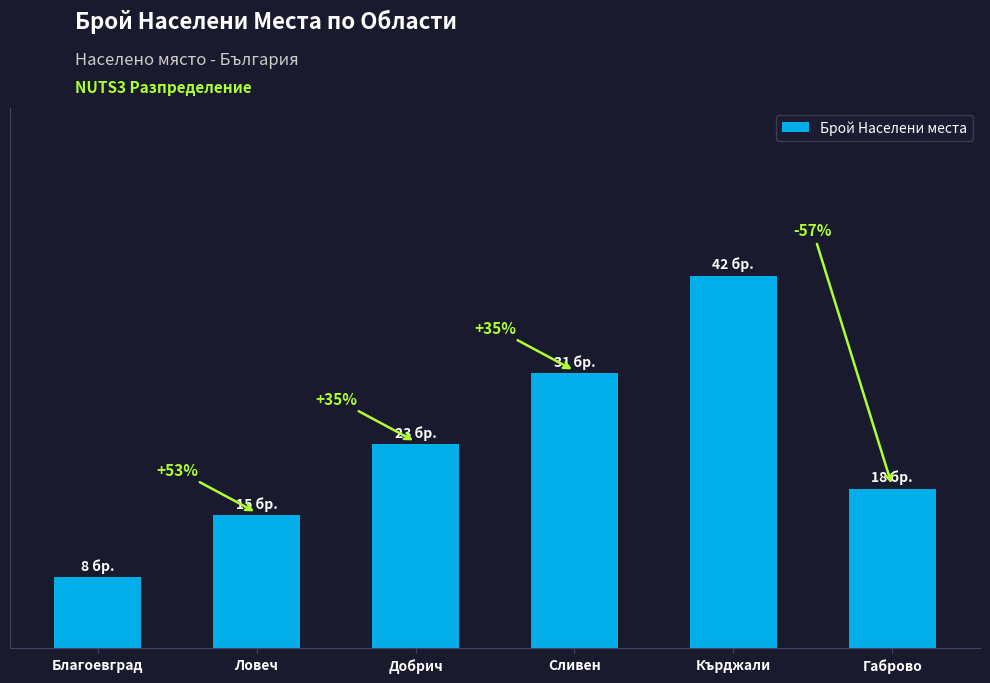

At which category does the chart reach its peak across all series?

Кърджали